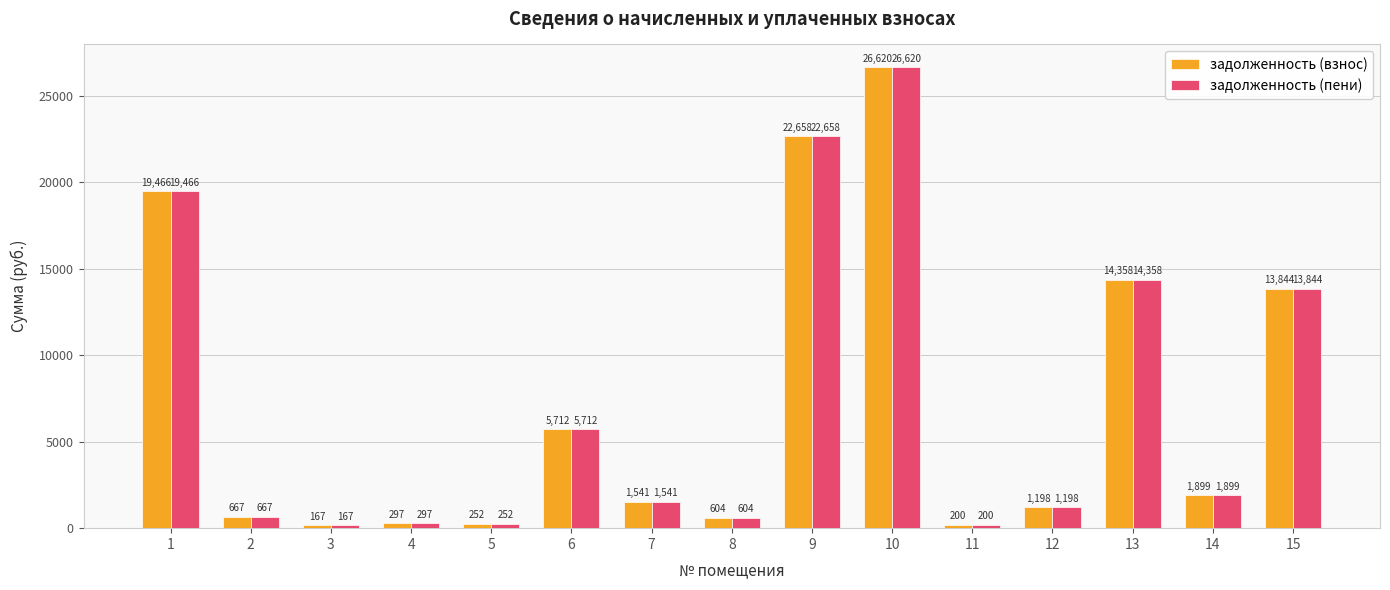

At which category is the sum across all series the highest?

10